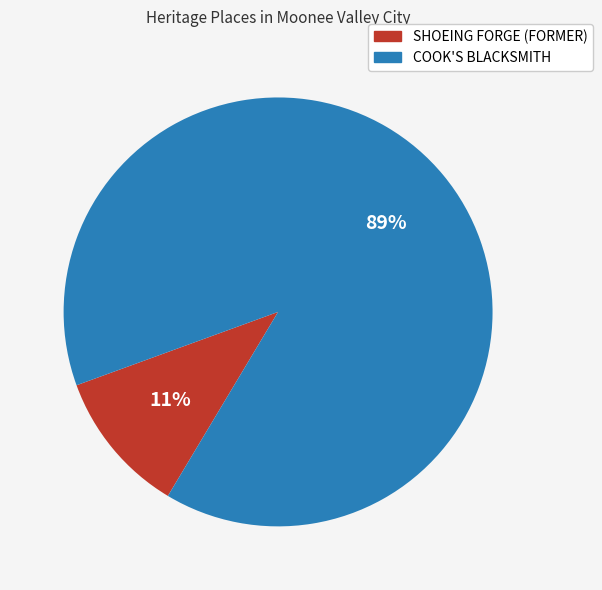

Does SHOEING FORGE (FORMER) account for over 50% of the chart?

No